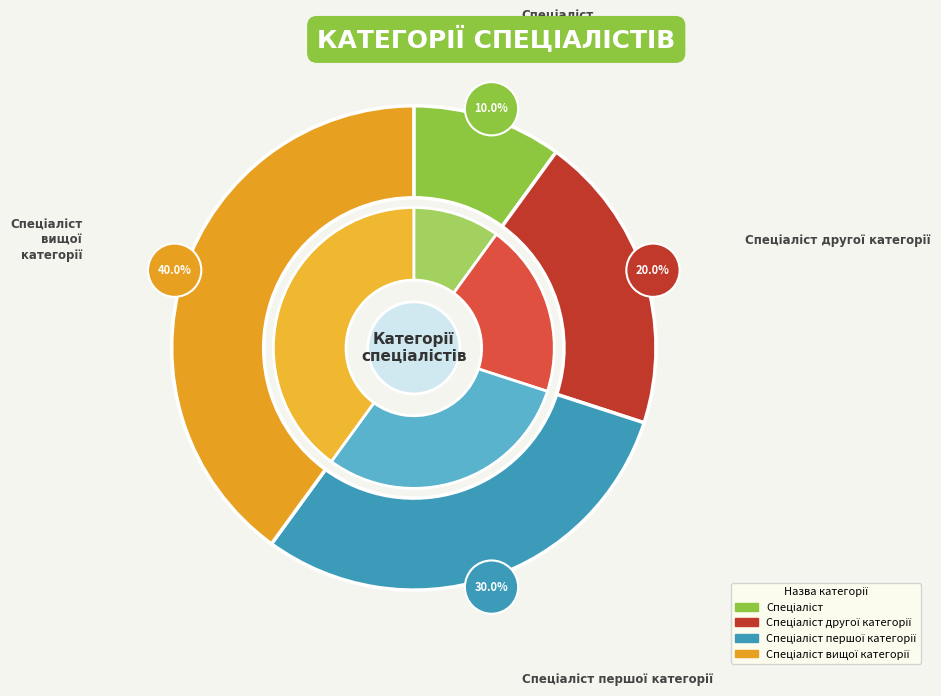

What is the total percentage of Спеціаліст другої категорії and Спеціаліст вищої категорії?

60.0%